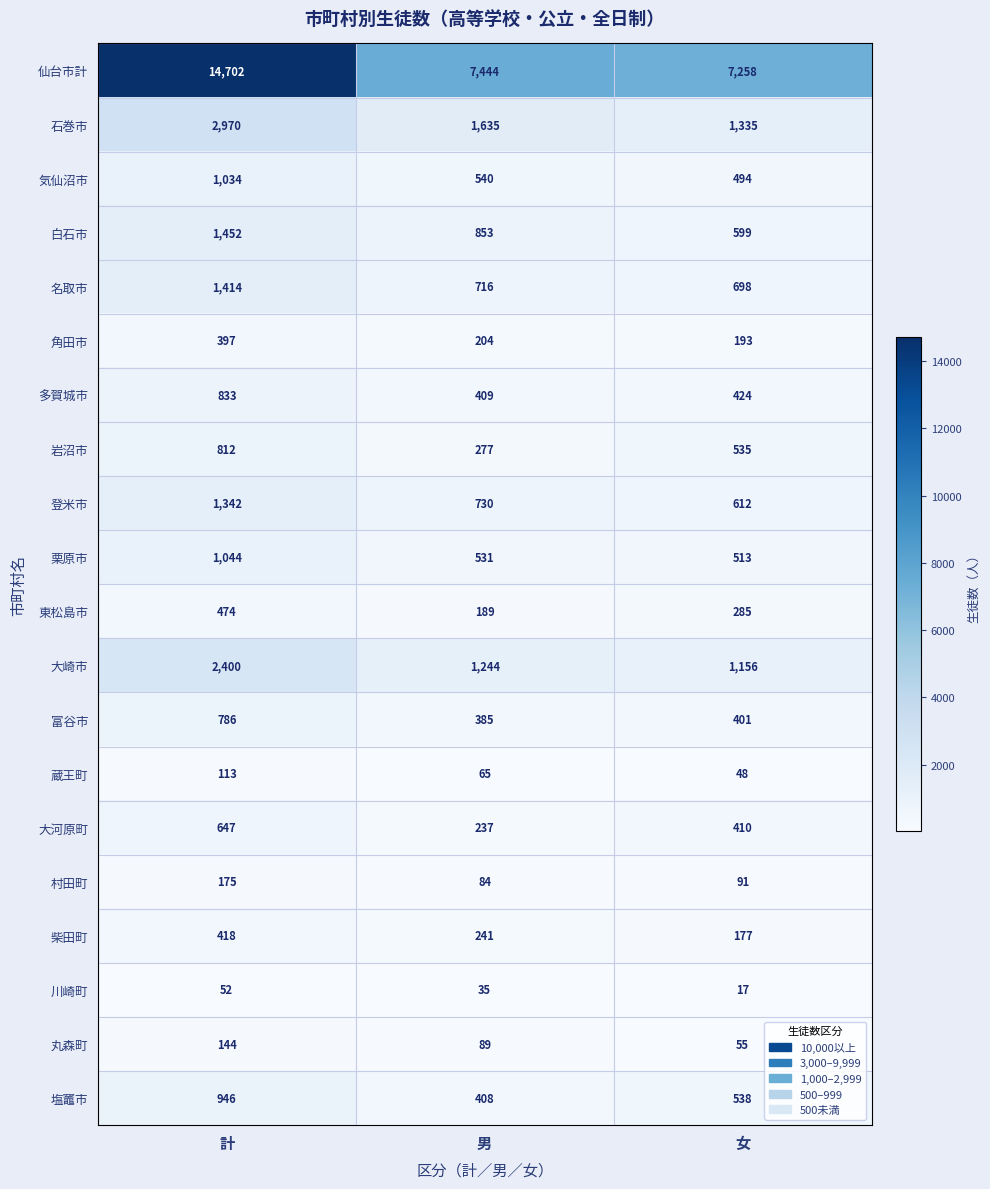

What is the sum of the 柴田町 values at 女 and 男?

418